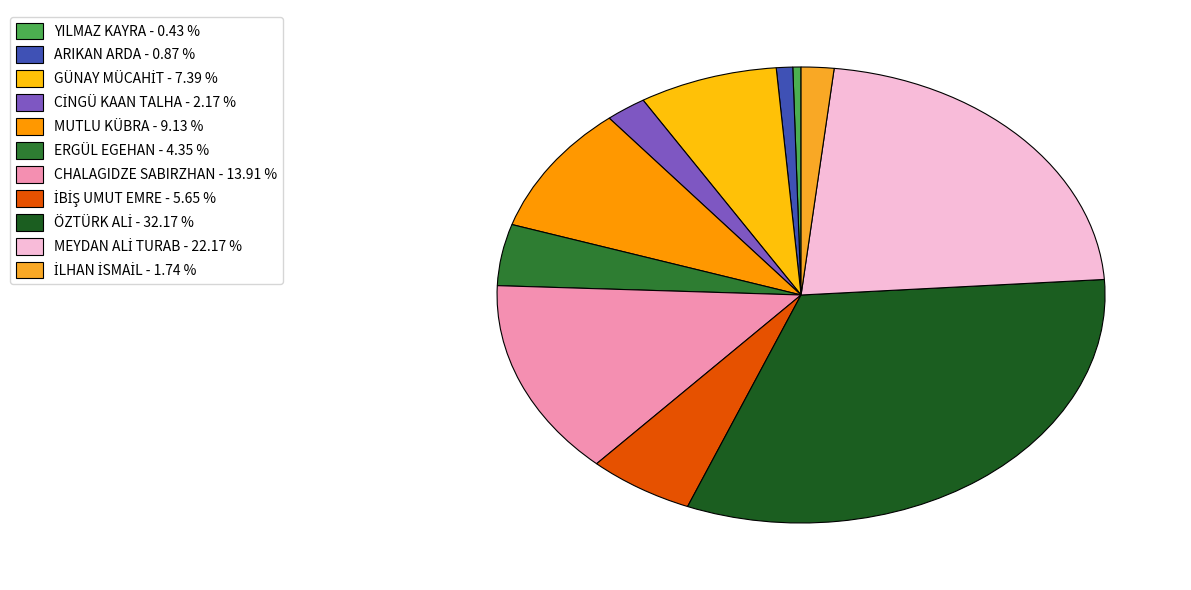

Between CİNGÜ KAAN TALHA and İBİŞ UMUT EMRE, which is larger?

İBİŞ UMUT EMRE